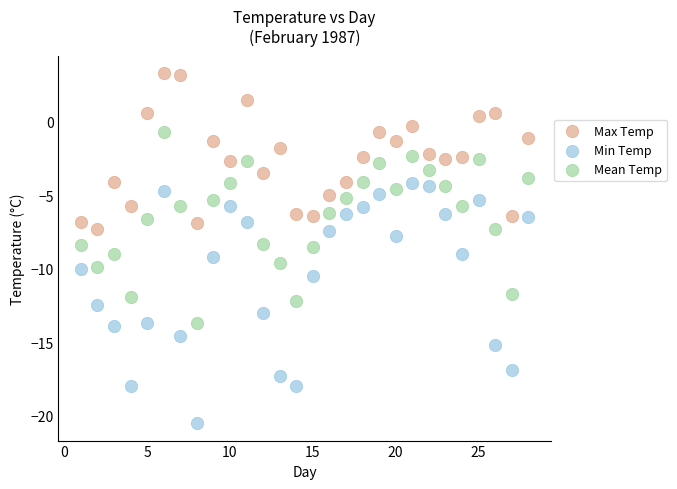

Across all data points, what is the range of X values (max minus min)?

27.0